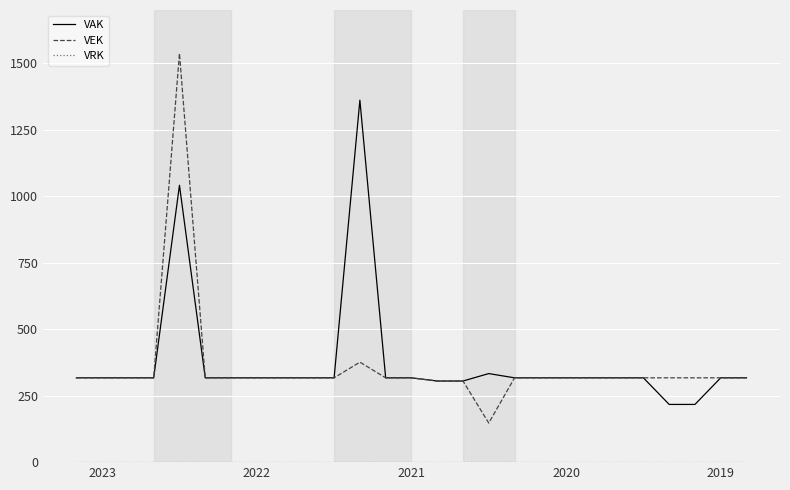

What is the maximum value shown in the chart?

1537